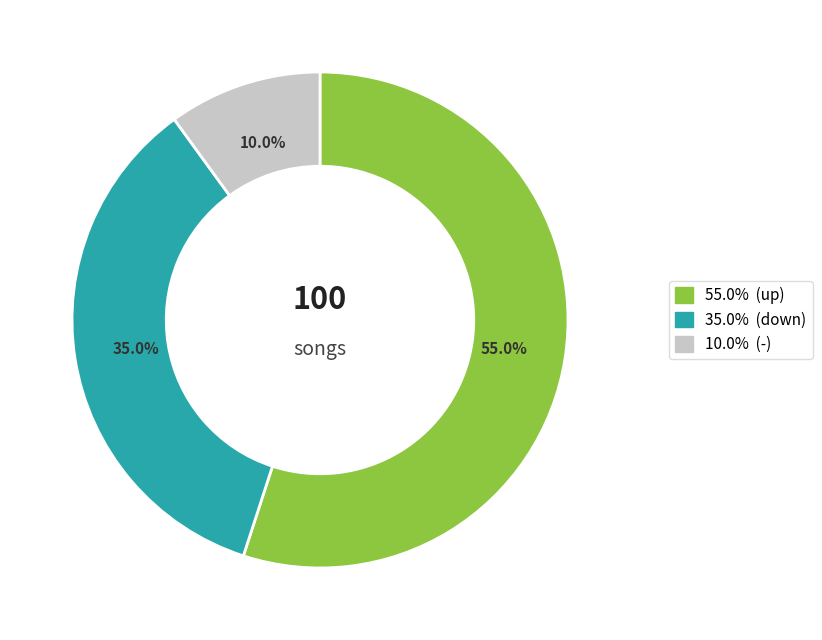

Does any single category account for the majority?

Yes